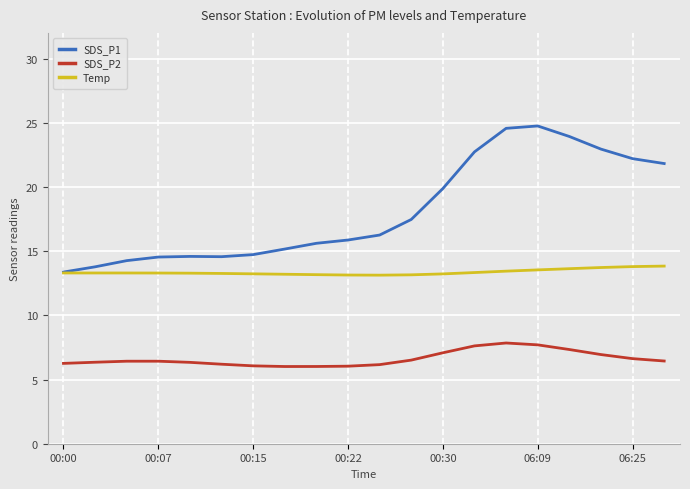

True or false: SDS_P2 and Temp intersect in this chart.

False